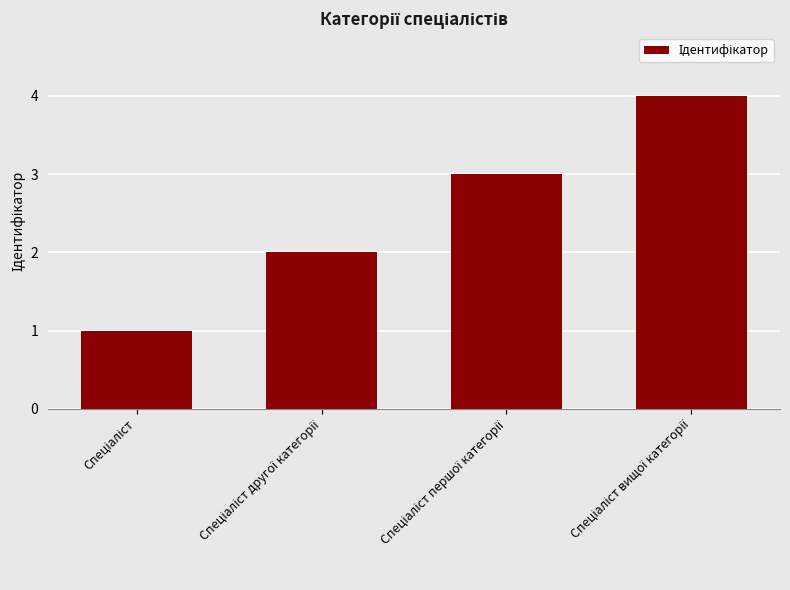

What is the greatest value displayed?

4